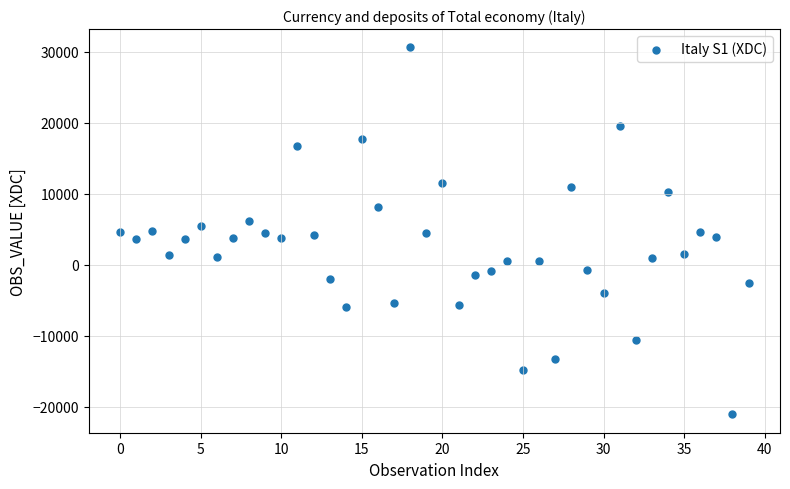

What is the range of Y values (max minus min)?

51726